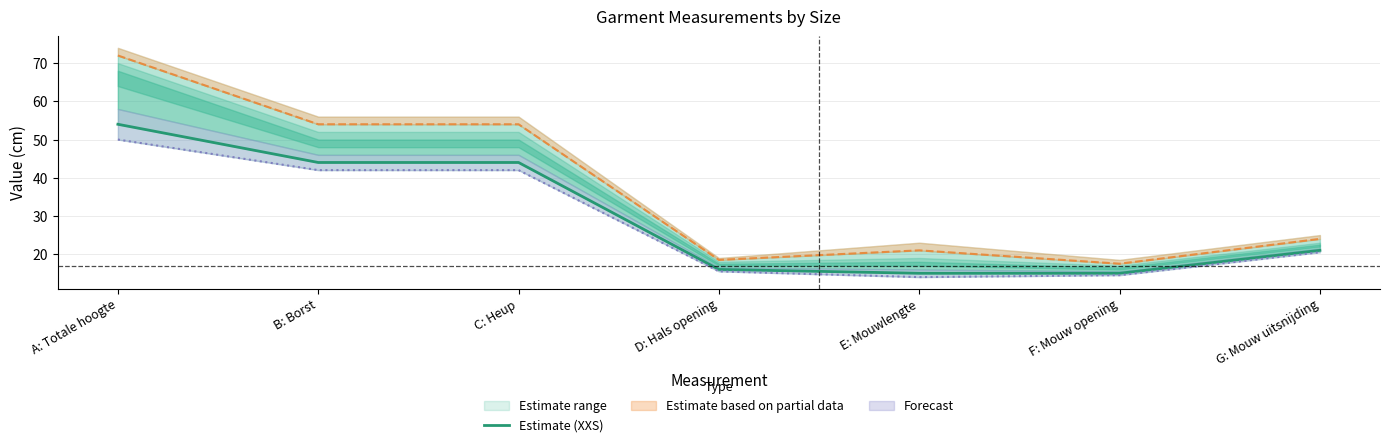

What is the change in value from A: Totale hoogte to D: Hals opening?

-38